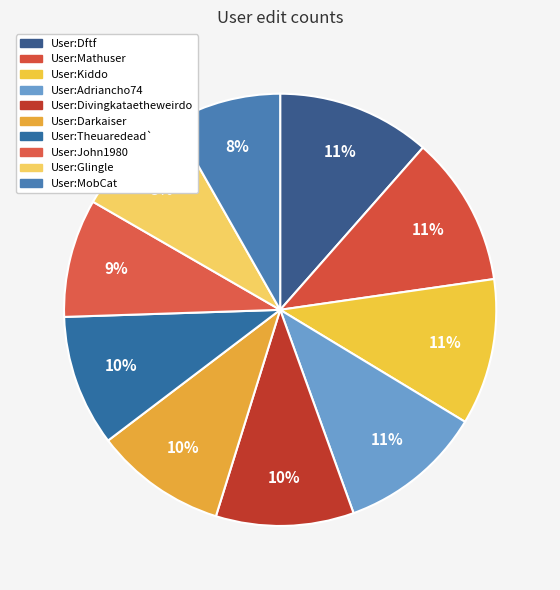

Approximately how many times larger is the value at User:Dftf compared to User:Kiddo?

1.0